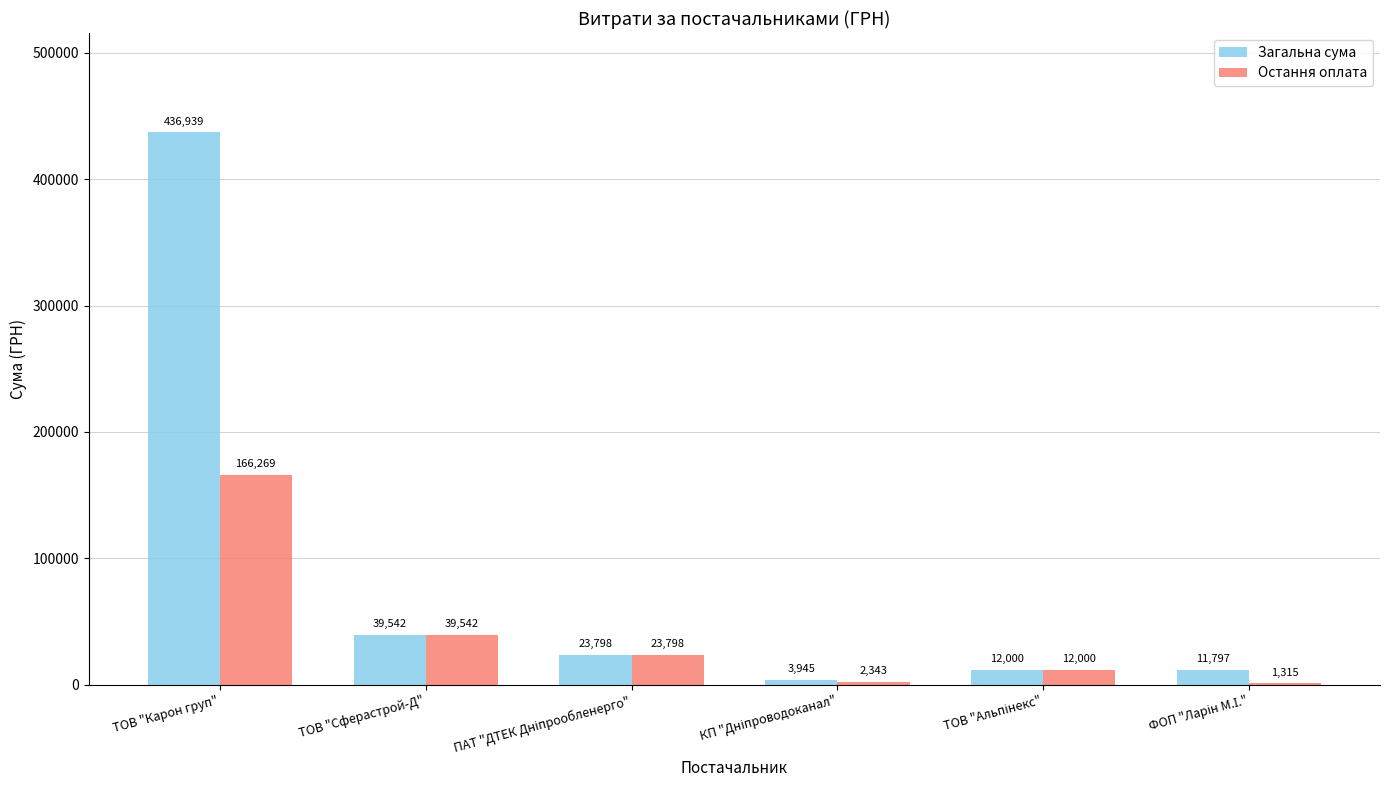

The Остання оплата series shows 259237.2 at ТОВ "Карон груп". True or false?

False